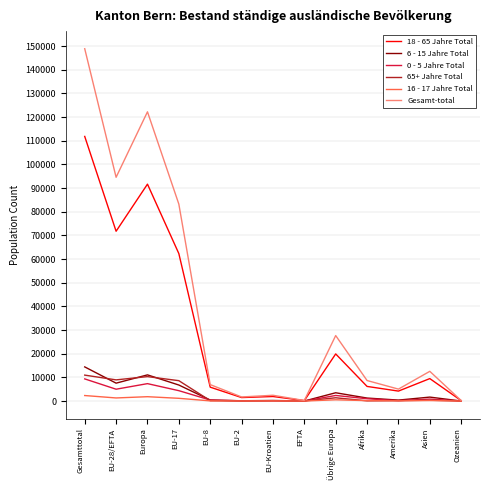

Rank the series by their maximum value, from lowest to highest.

16 - 17 Jahre Total, 0 - 5 Jahre Total, 65+ Jahre Total, 6 - 15 Jahre Total, 18 - 65 Jahre Total, Gesamt-total